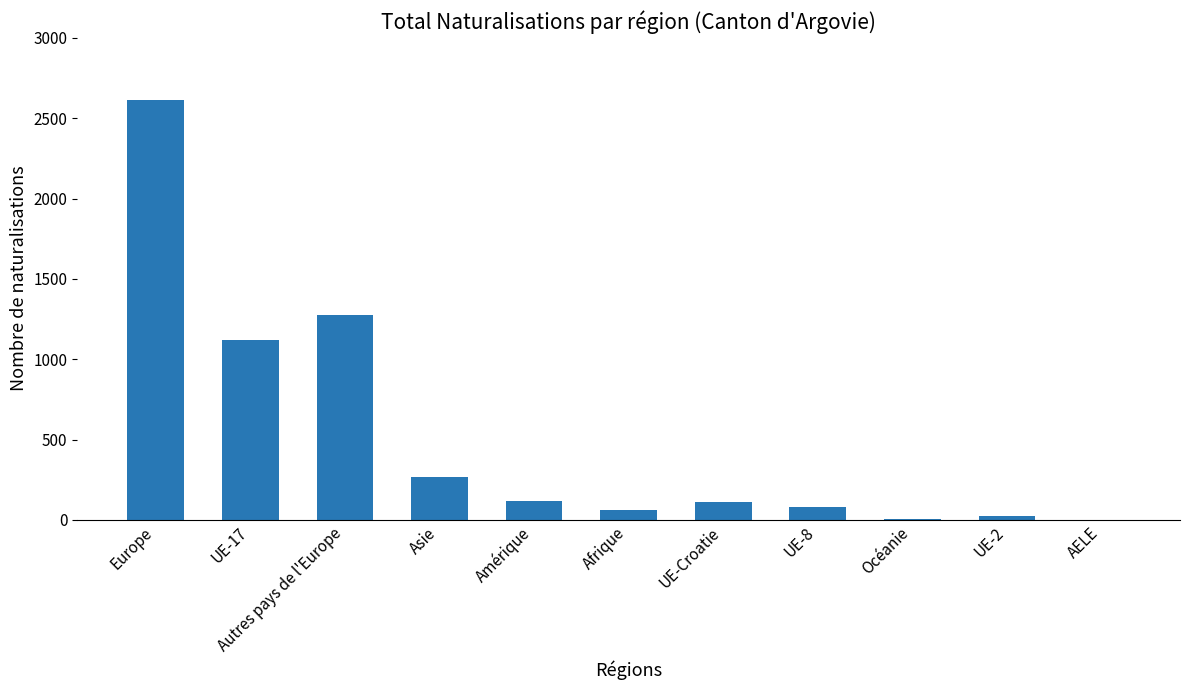

True or false: the data shows 26 at UE-2.

True